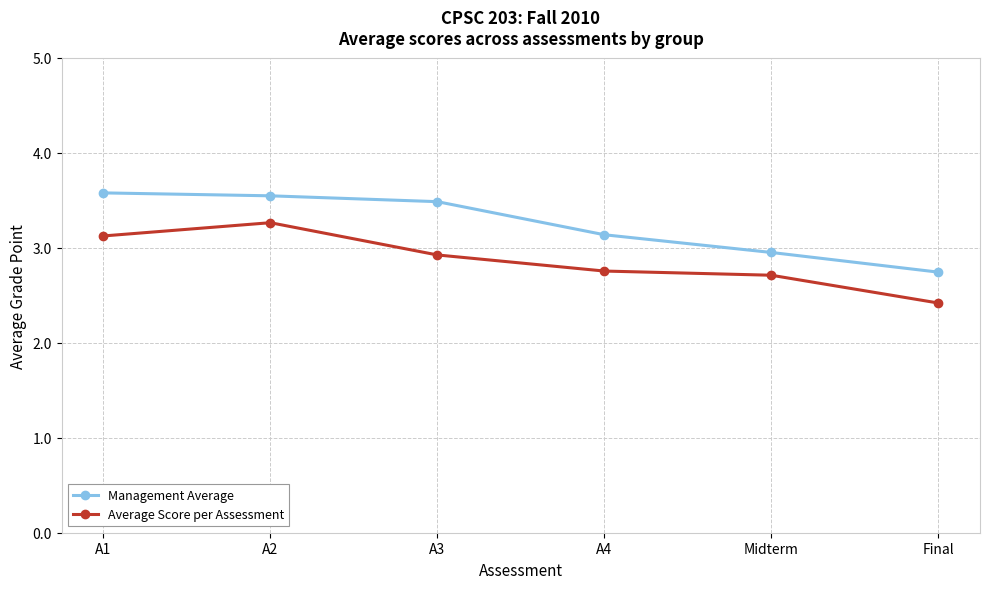

What is the label of the 2nd point from the left?

A2